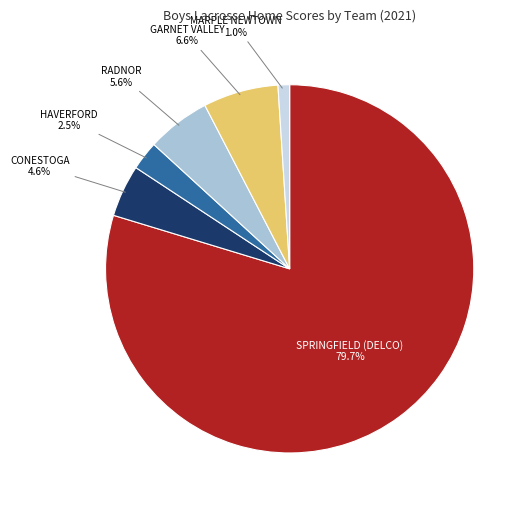

What is the smallest slice in the pie chart?

MARPLE NEWTOWN